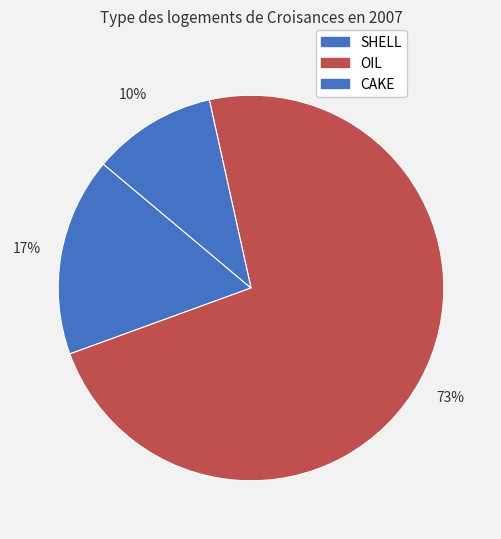

How many slices are in this pie chart?

3